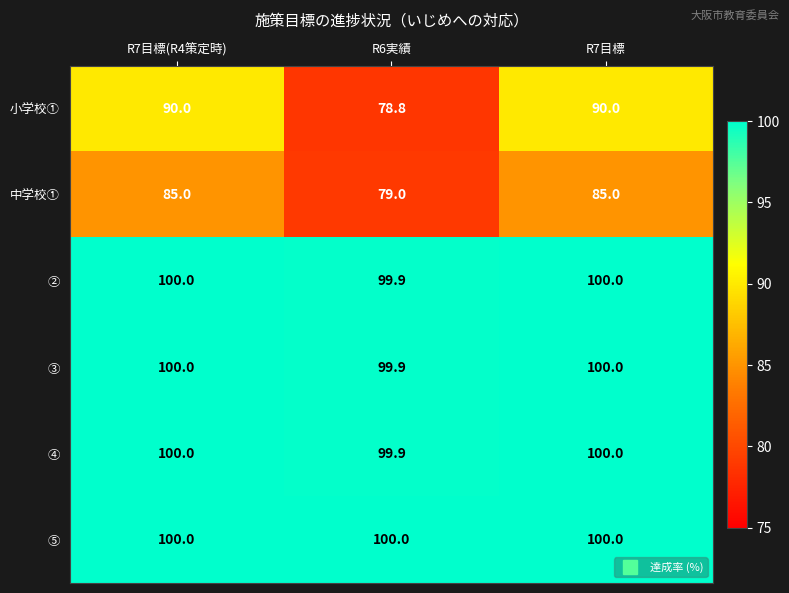

Read the ③ value at R7目標(R4策定時).

100.0